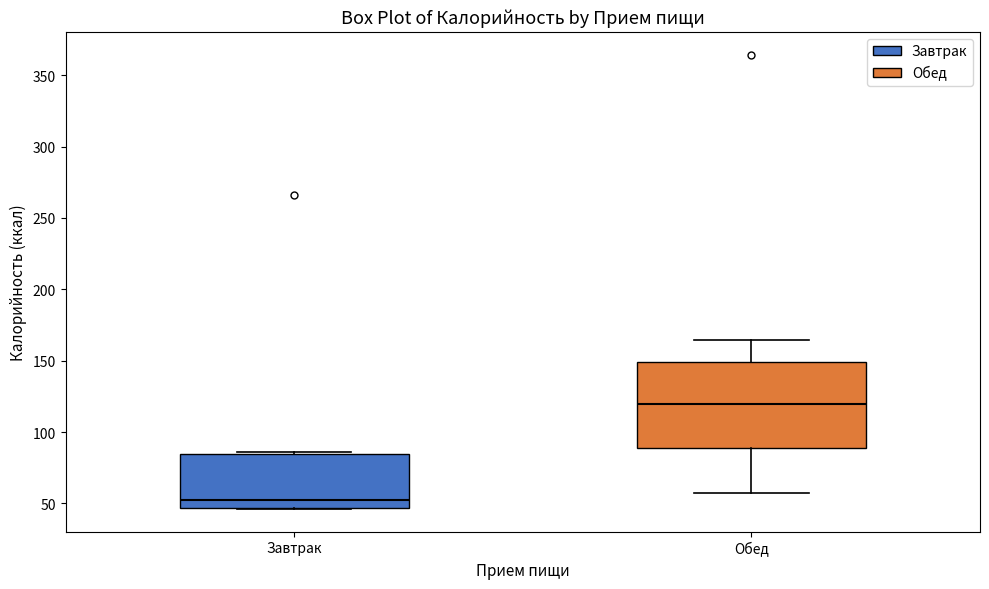

Reading left to right, transcribe this box plot: for each box, give where its median line is, the range the box spans, and where its two whiskers end, as read against the y-axis. The values are not printed on the chart, so give them approximately, as read against the axis.

Завтрак: median 55, box 45 to 85, whiskers 45 to 85
Обед: median 120, box 90 to 150, whiskers 55 to 165